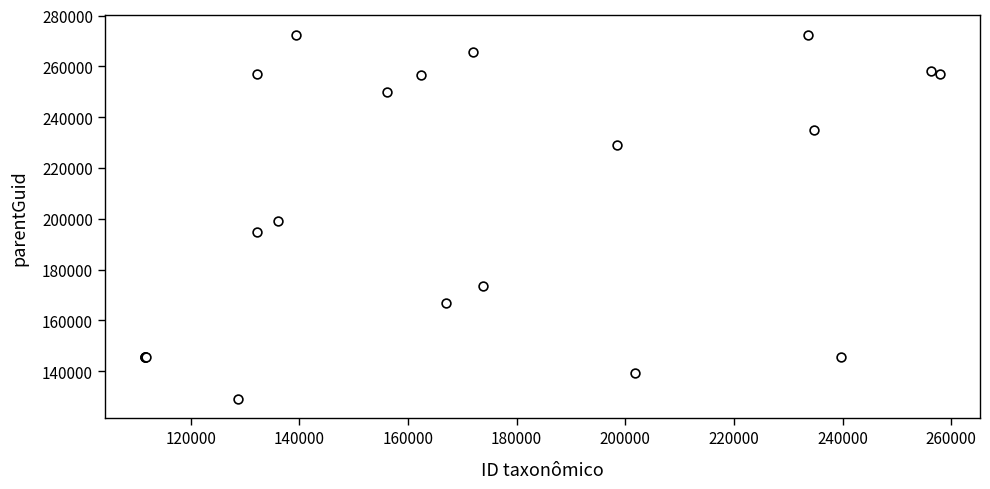

What Y value in the scatter plot is closest to 200735?

199059